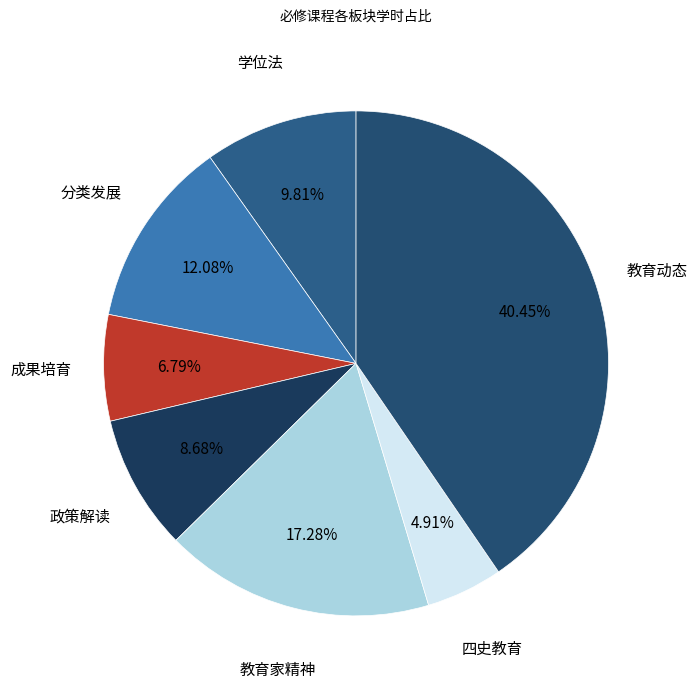

How many slices are in this pie chart?

7